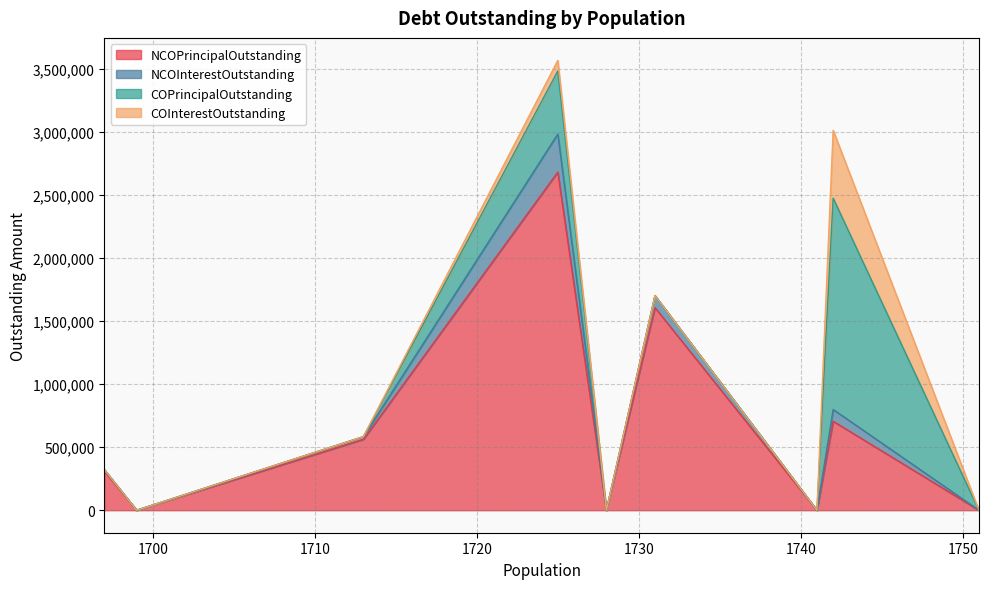

What is the average value of the NCOInterestOutstanding series?

57968.4